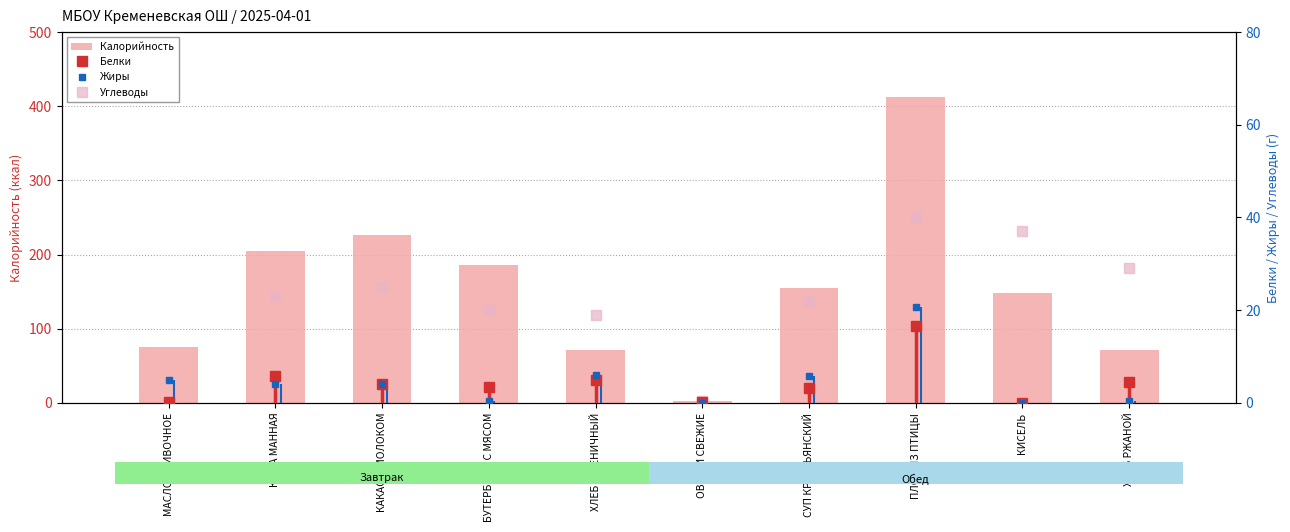

The Калорийность series shows 297.5 at КАКАО С МОЛОКОМ. True or false?

False